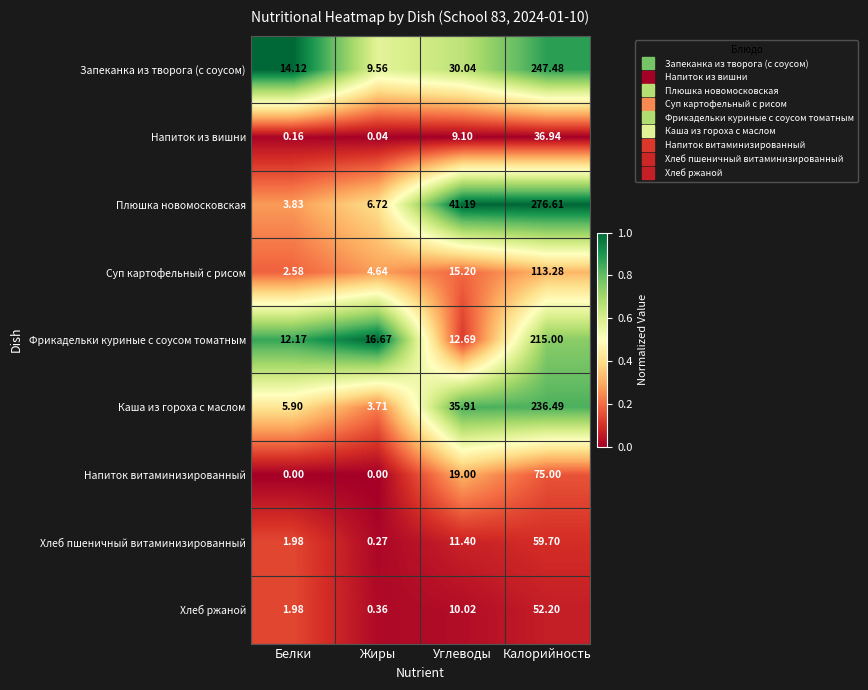

Which category has the highest value across all series?

Калорийность